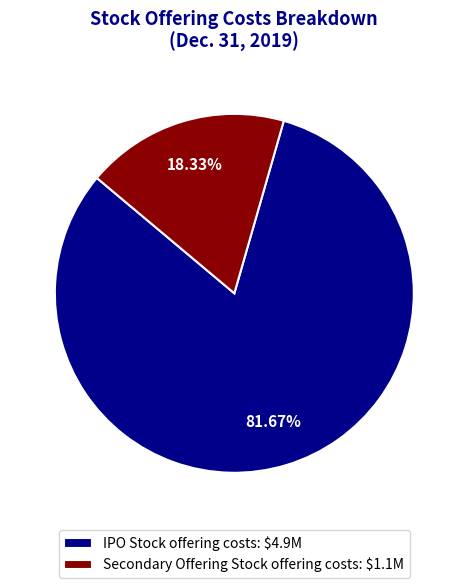

True or false: Secondary Offering Stock offering costs accounts for 31% of the total.

False